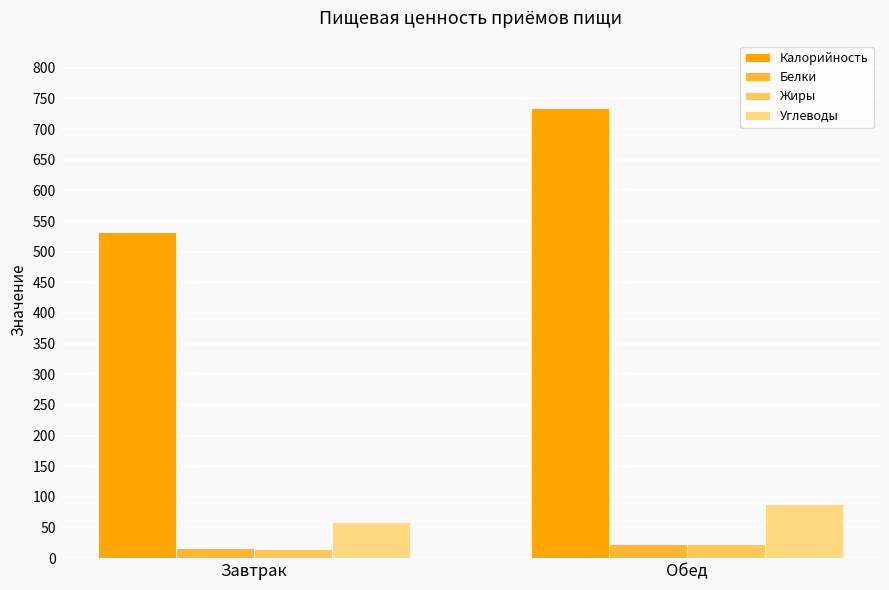

What is the sum of all Белки values?

38.1